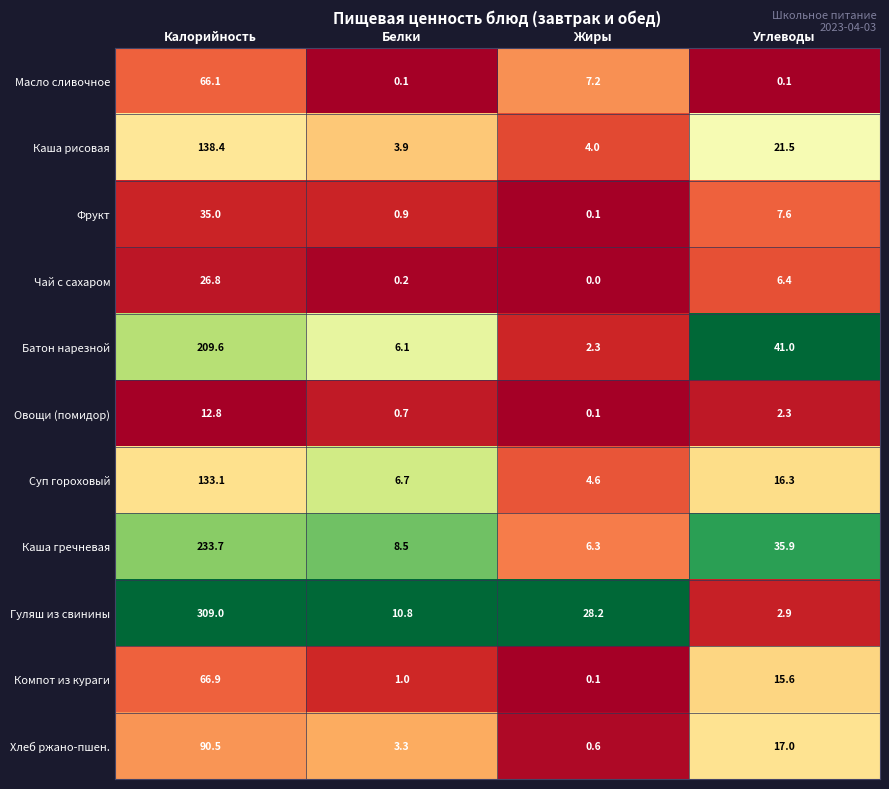

What is the difference between the highest and lowest values at Белки?

10.7